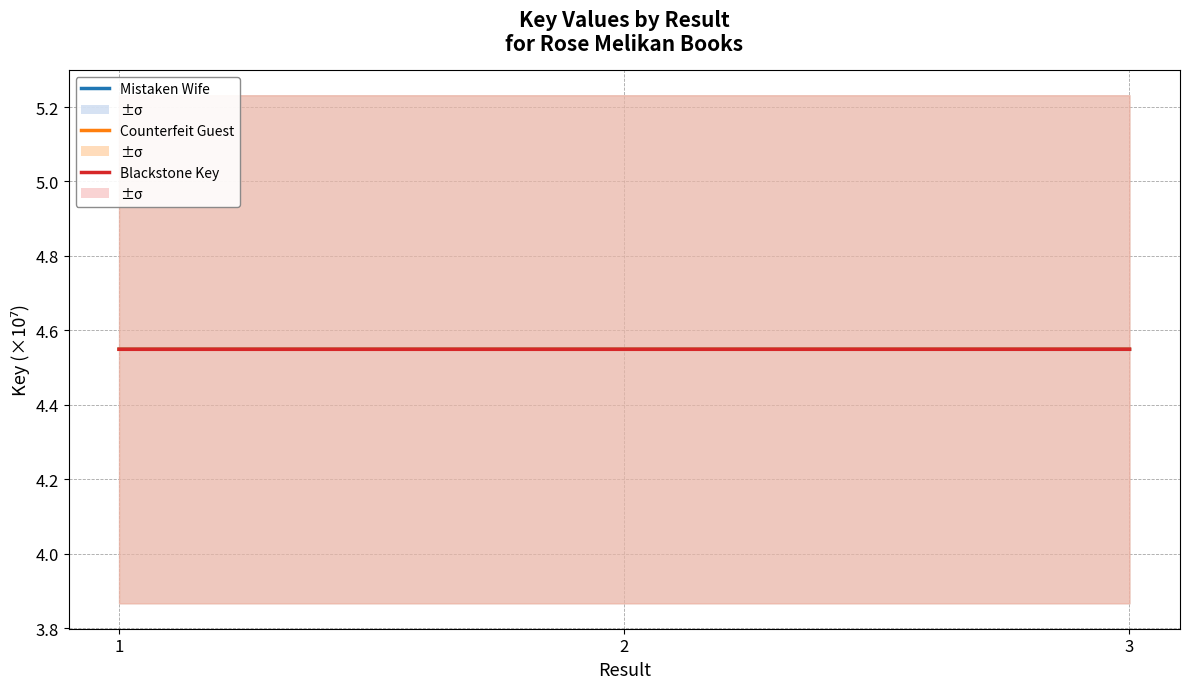

What is the minimum value shown in the chart?

4.5